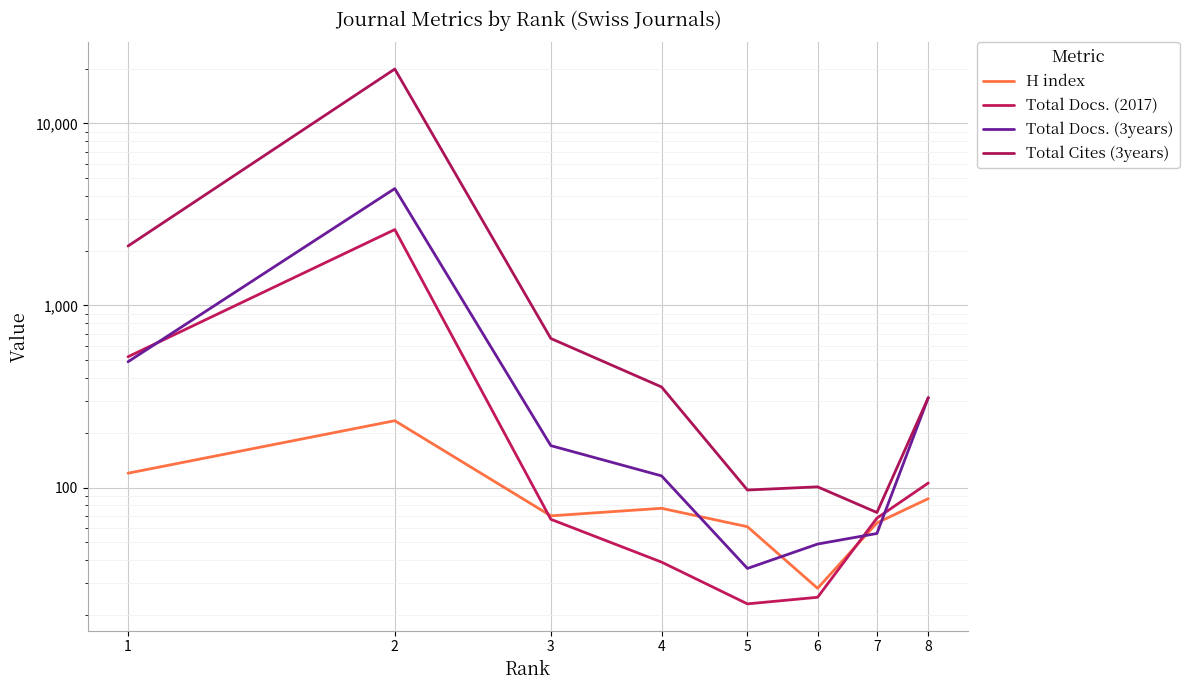

What is the highest value of the Total Docs. (3years) series?

4385